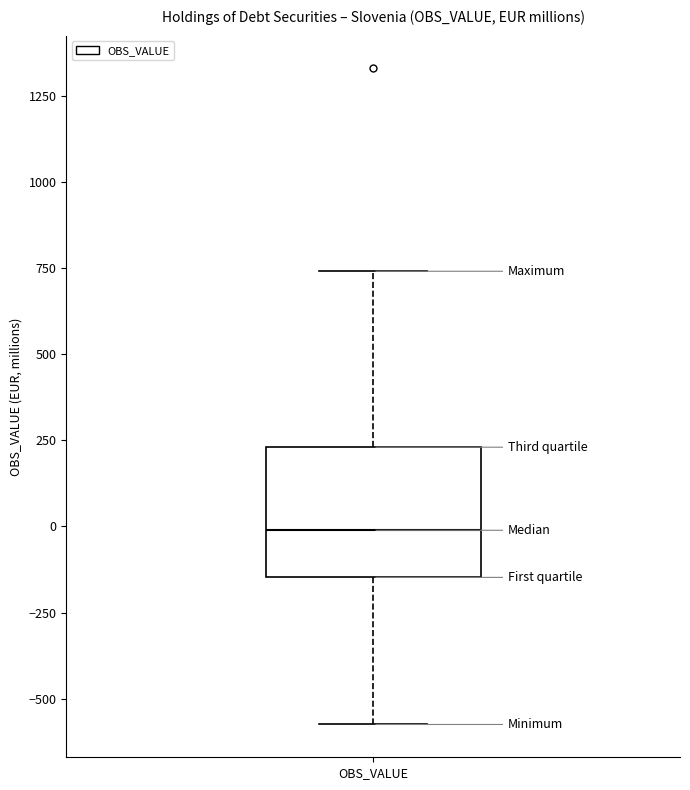

Read this box plot against the y-axis: the position of the median line, the range covered by the box, and the ends of both whiskers. The values are not printed on the chart, so give them approximately, as read against the axis.

median 0, box -150 to 250, whiskers -600 to 750